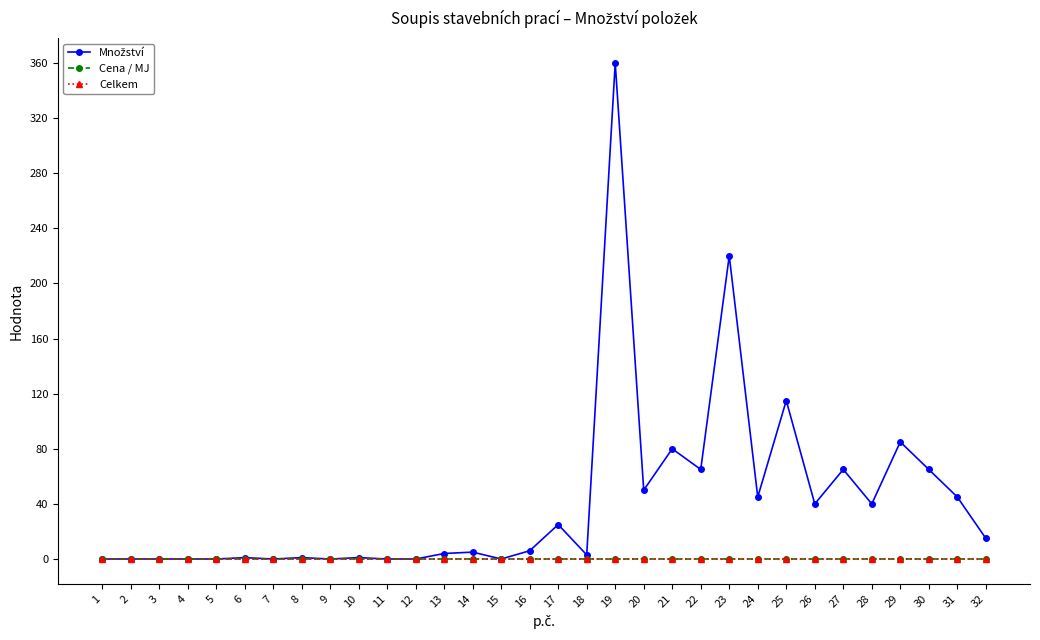

Is this an area chart (filled region under the line)?

No